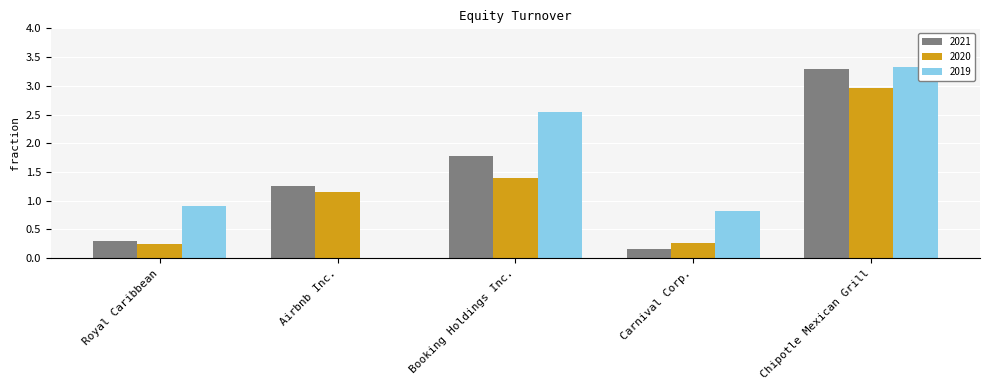

At which label is 2020 closest to 1?

Airbnb Inc.